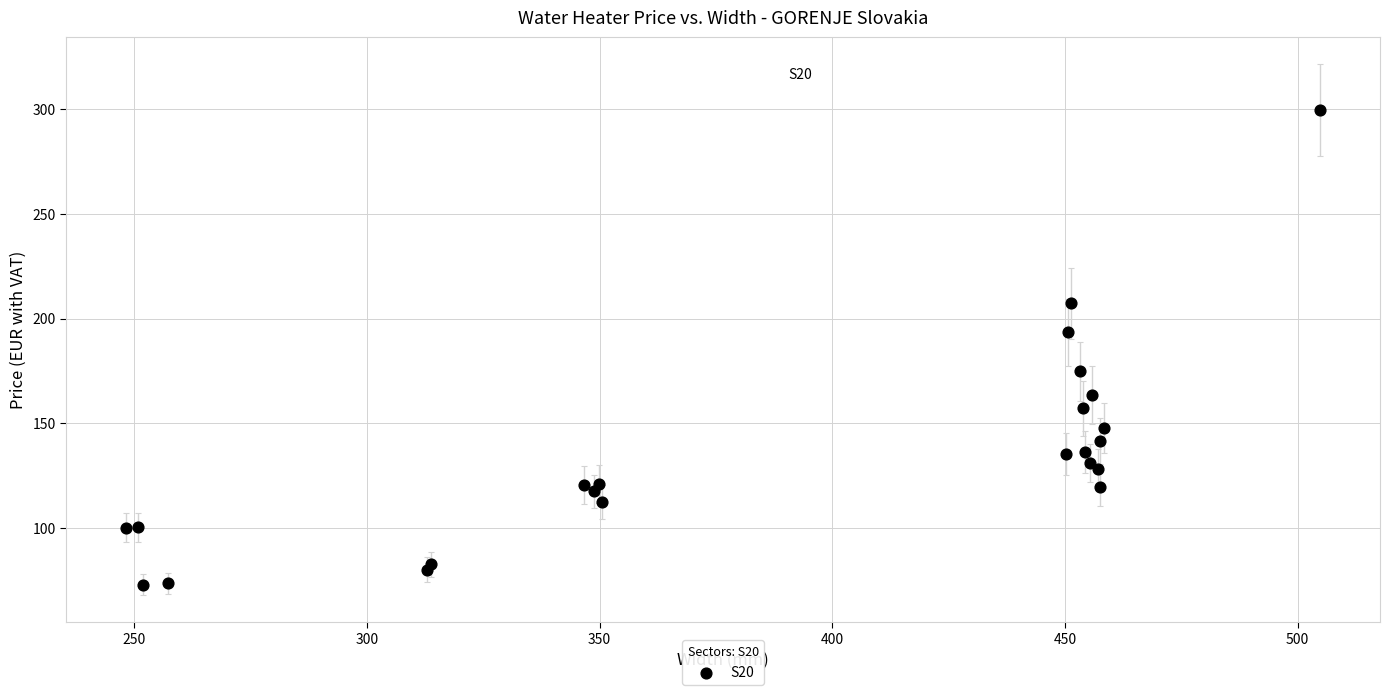

What Y value in the scatter plot is closest to 186?

193.5